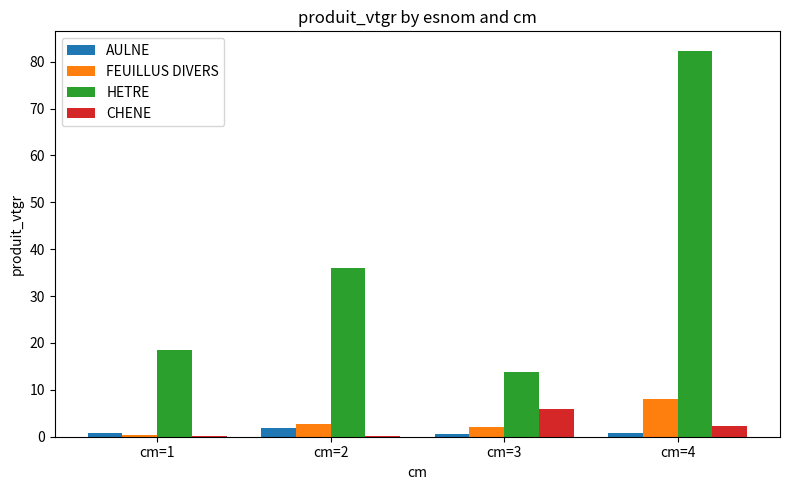

How many groups of bars are there?

4